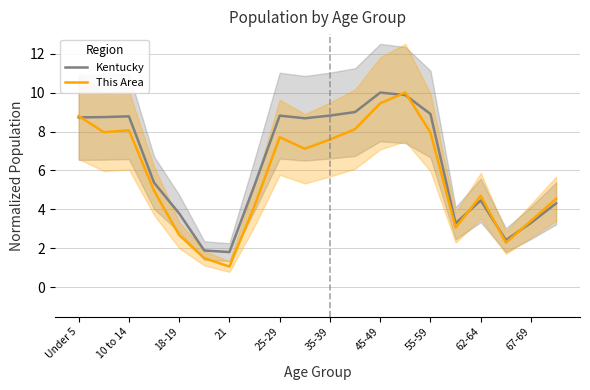

Is it true that Kentucky equals 2.1 at 62-64?

False